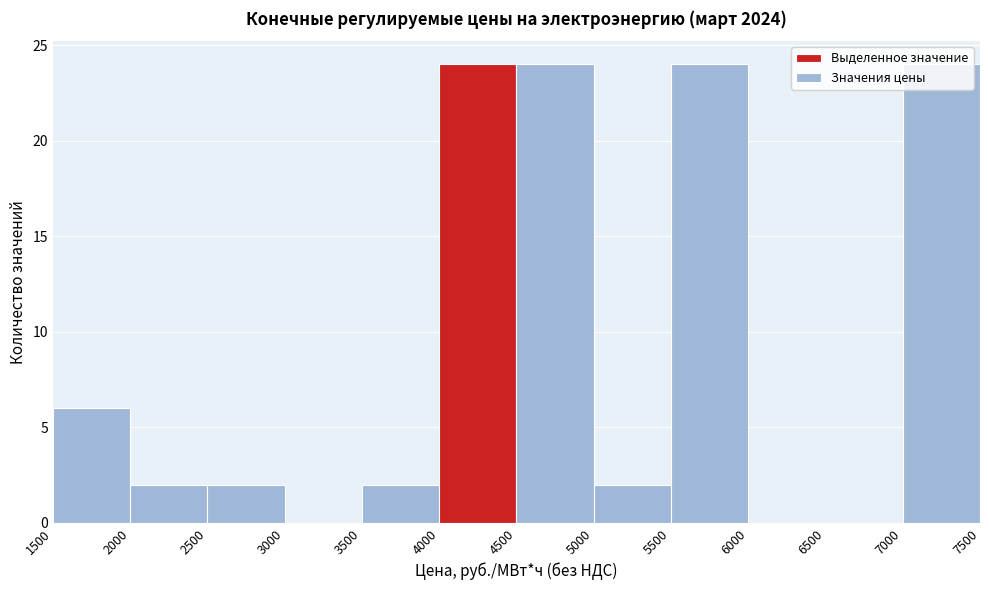

Reading left to right, list every bar in this chart as the range it spans on the x-axis followed by its height. The values are not printed on the chart, so give them approximately, as read against the axis.

1500 to 2000: 6
2000 to 2500: 2
2500 to 3000: 2
3000 to 3500: 0
3500 to 4000: 2
4000 to 4500: 24
4500 to 5000: 24
5000 to 5500: 2
5500 to 6000: 24
6000 to 6500: 0
6500 to 7000: 0
7000 to 7500: 24